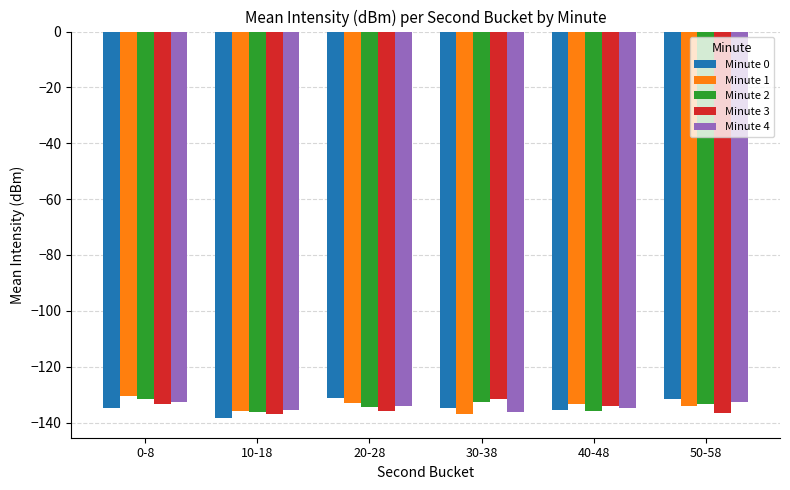

What is the label of the 4th bar from the left?

30-38